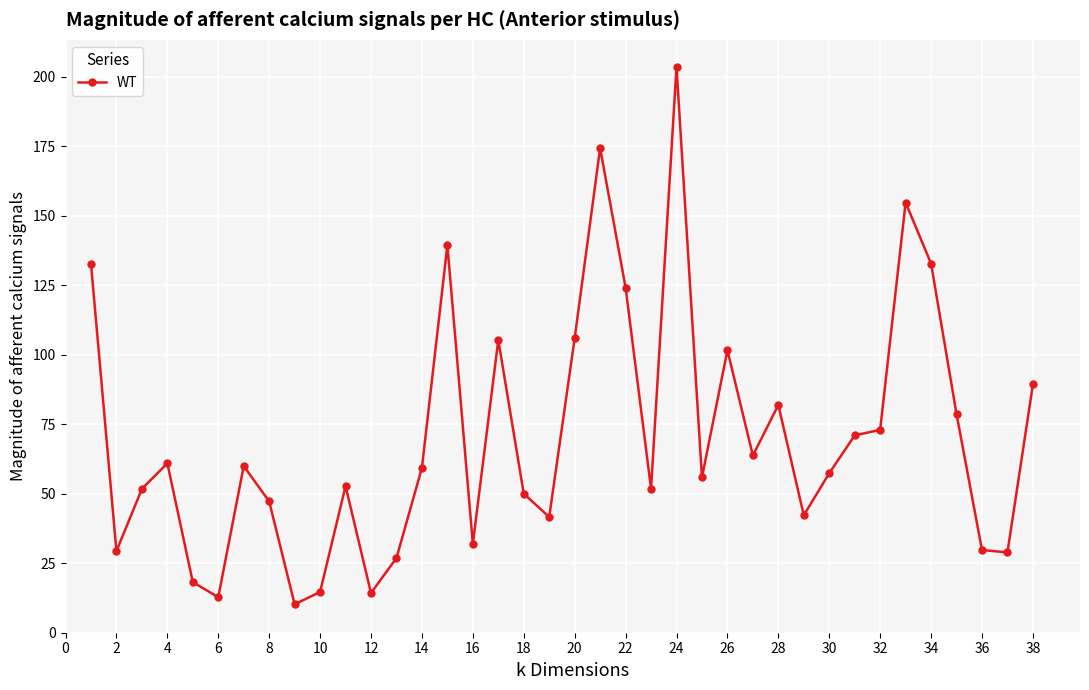

What is the maximum value shown in the chart?

203.6